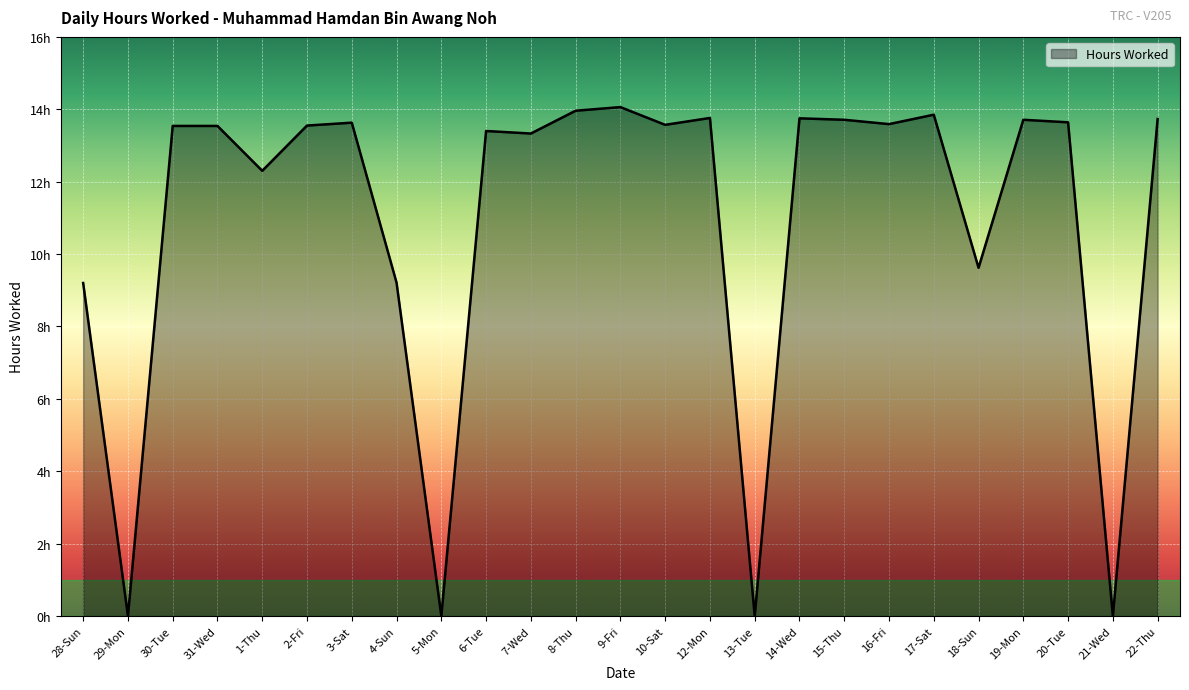

Is it true that the value at 3-Sat is 13.6?

True